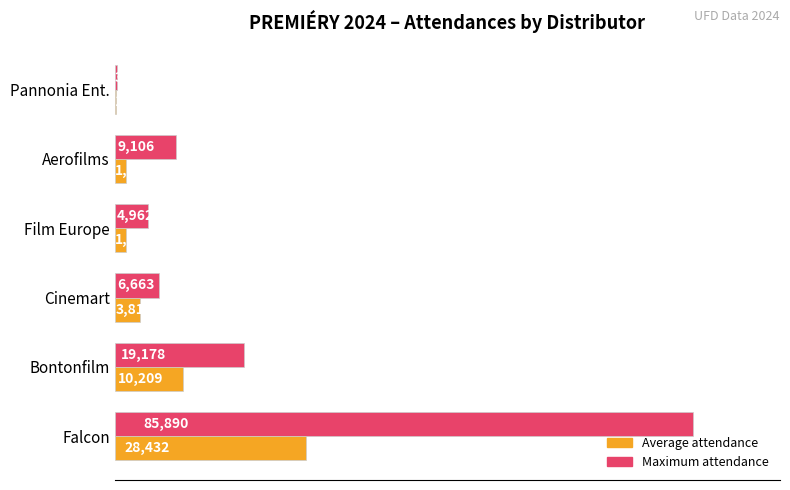

What is the highest value of the Average attendance series?

28432